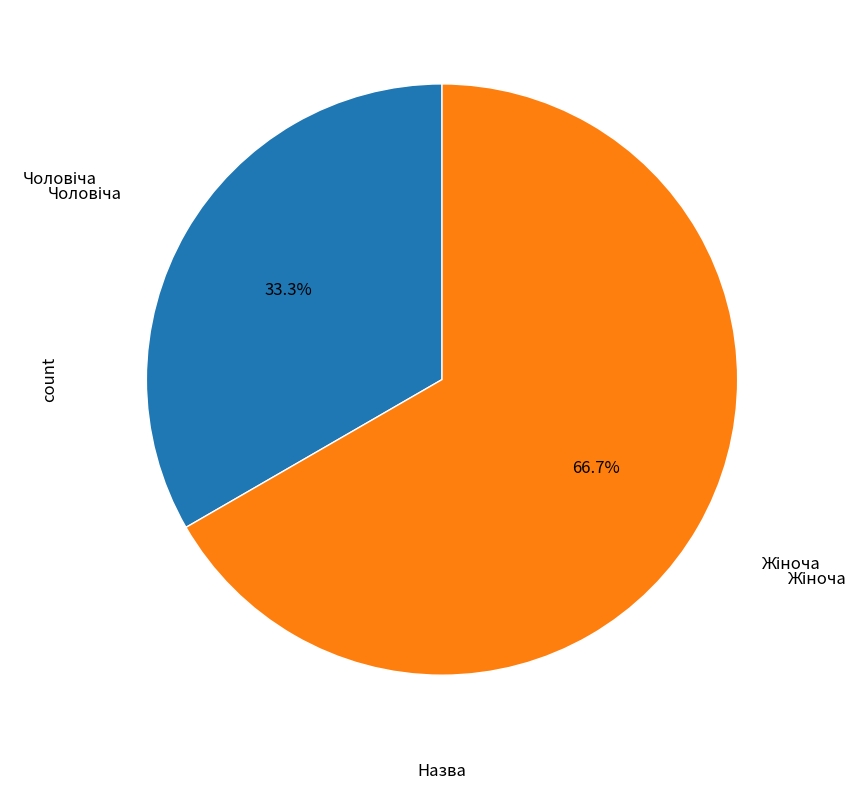

Is there a majority slice in this chart?

Yes